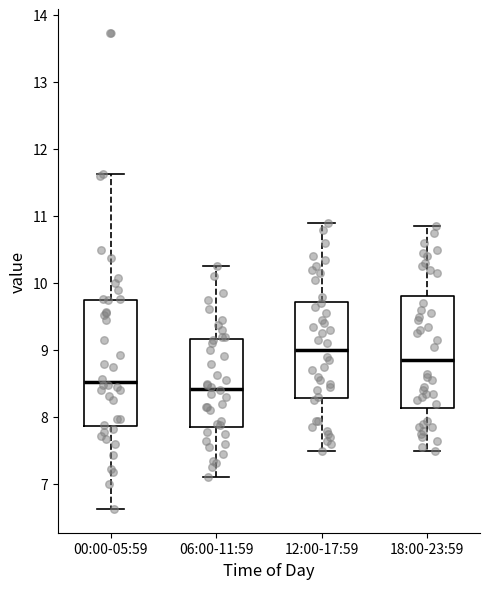

Reading left to right, transcribe this box plot: for each box, give where its median line is, the range the box spans, and where its two whiskers end, as read against the y-axis. The values are not printed on the chart, so give them approximately, as read against the axis.

00:00-05:59: median 8.5, box 7.9 to 9.8, whiskers 6.6 to 11.6
06:00-11:59: median 8.4, box 7.9 to 9.2, whiskers 7.1 to 10.3
12:00-17:59: median 9.0, box 8.3 to 9.7, whiskers 7.5 to 10.9
18:00-23:59: median 8.9, box 8.1 to 9.8, whiskers 7.5 to 10.9